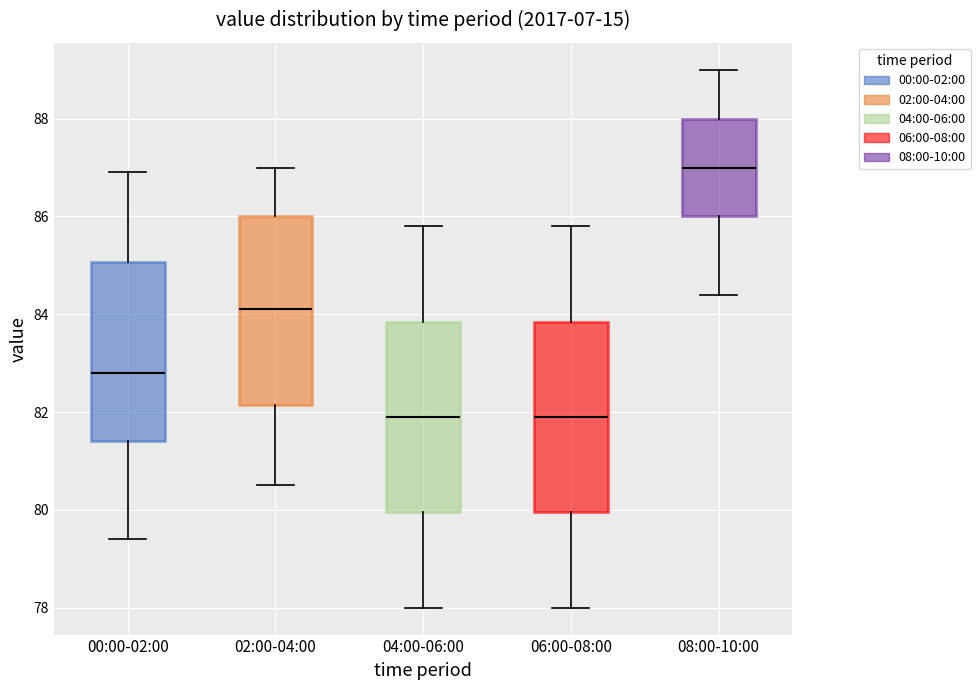

Reading left to right, read every box against the y-axis: the position of its median line, the range the box covers, and the ends of its whiskers. The values are not printed on the chart, so give them approximately, as read against the axis.

00:00-02:00: median 82.8, box 81.4 to 85.0, whiskers 79.4 to 87.0
02:00-04:00: median 84.2, box 82.2 to 86.0, whiskers 80.6 to 87.0
04:00-06:00: median 82.0, box 80.0 to 83.8, whiskers 78.0 to 85.8
06:00-08:00: median 82.0, box 80.0 to 83.8, whiskers 78.0 to 85.8
08:00-10:00: median 87.0, box 86.0 to 88.0, whiskers 84.4 to 89.0